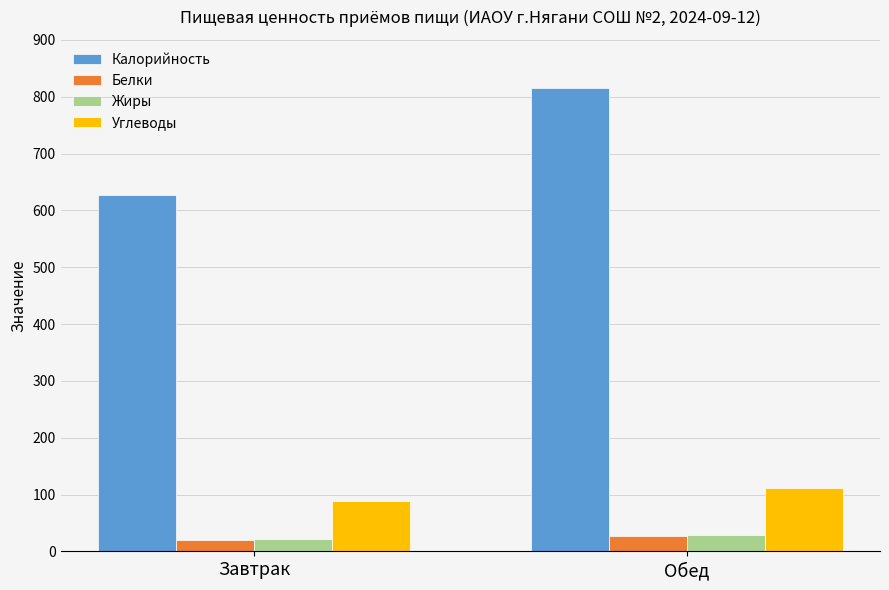

What is the sum of all Белки values?

47.6